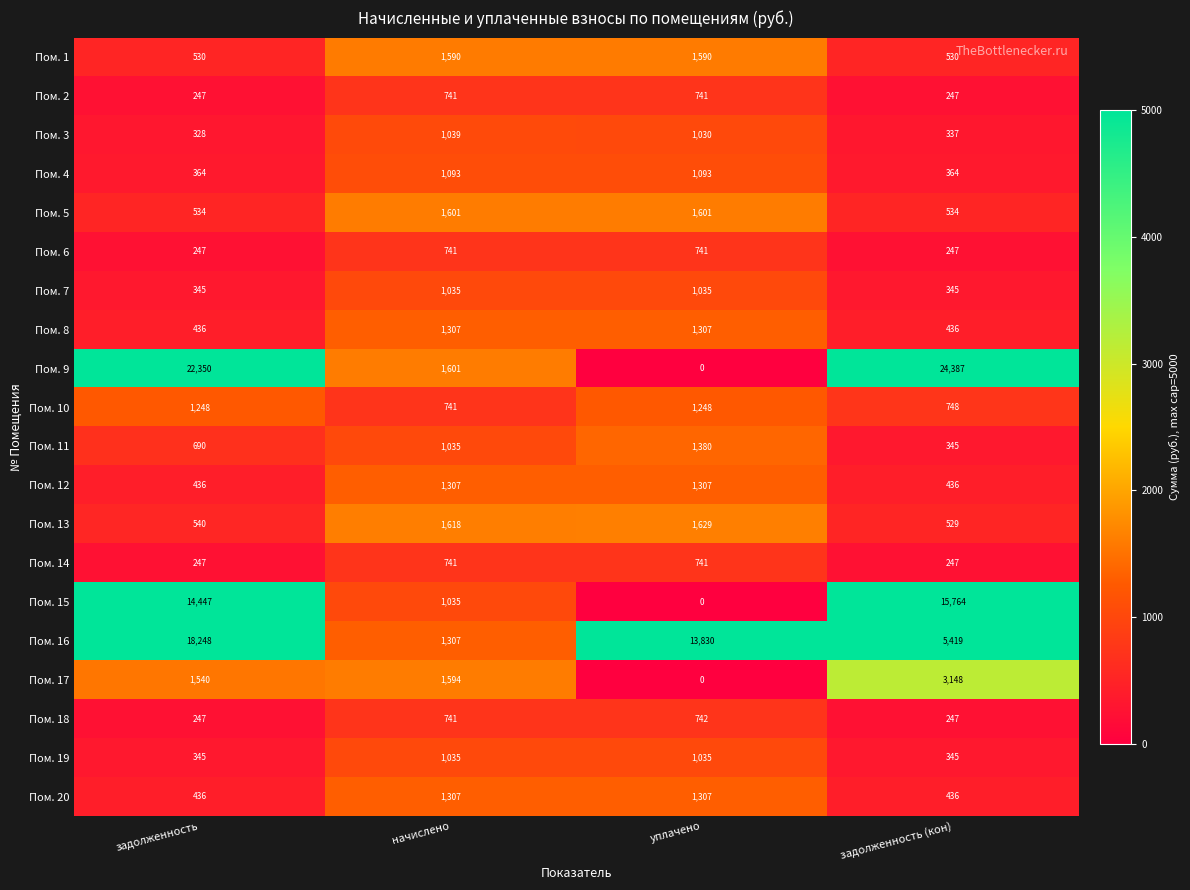

What is the sum of the Пом. 13 values at задолженность (кон) and начислено?

2147